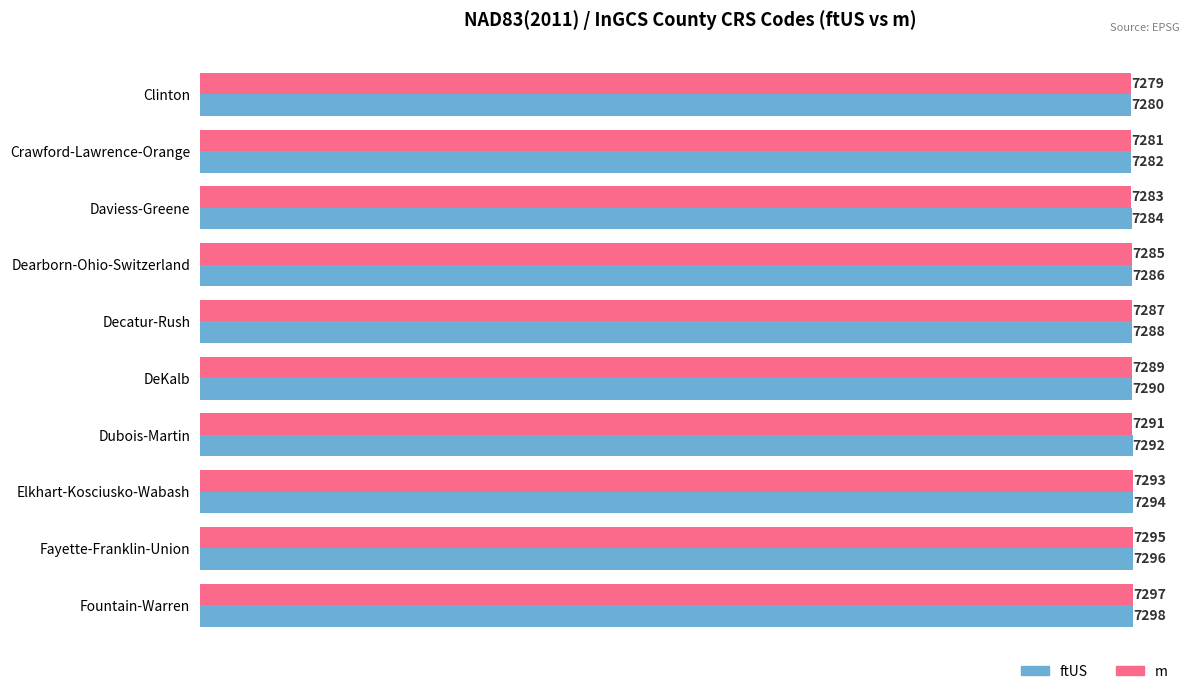

How many values in the m series are below 7289?

5